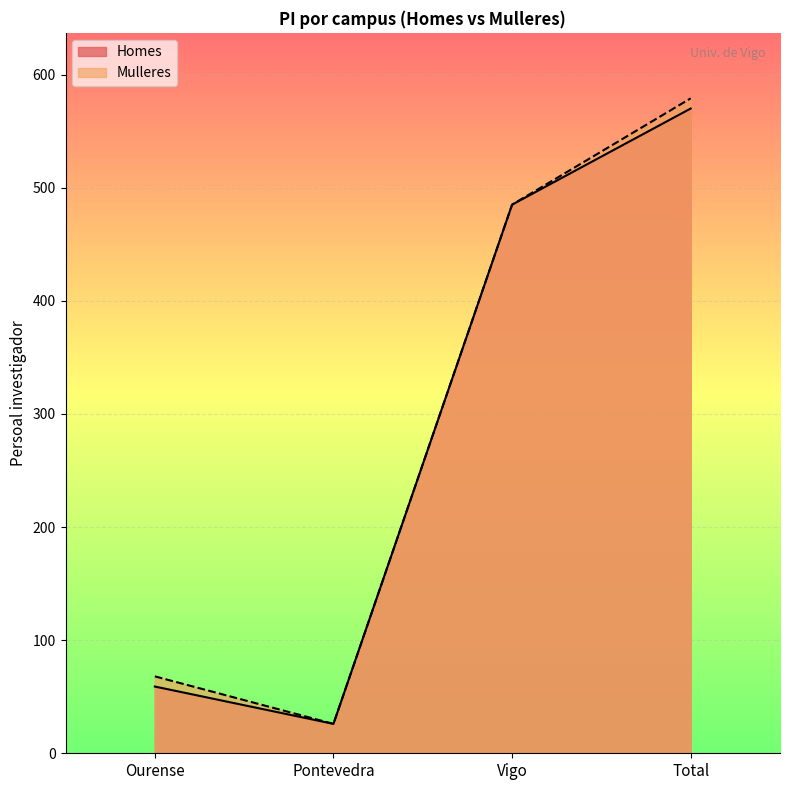

What is the label of the 3rd point from the left?

Vigo